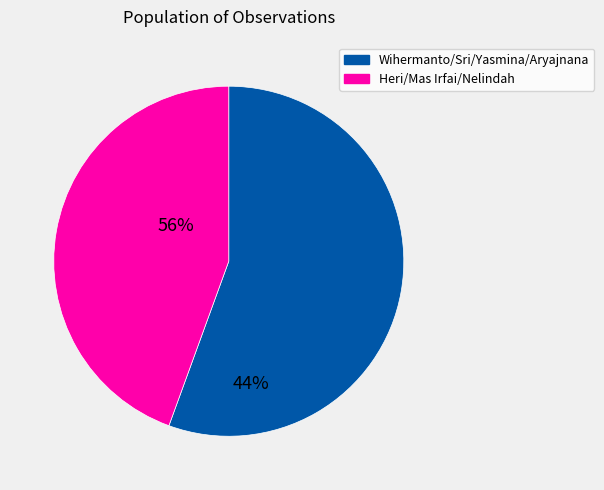

Is there a majority slice in this chart?

Yes